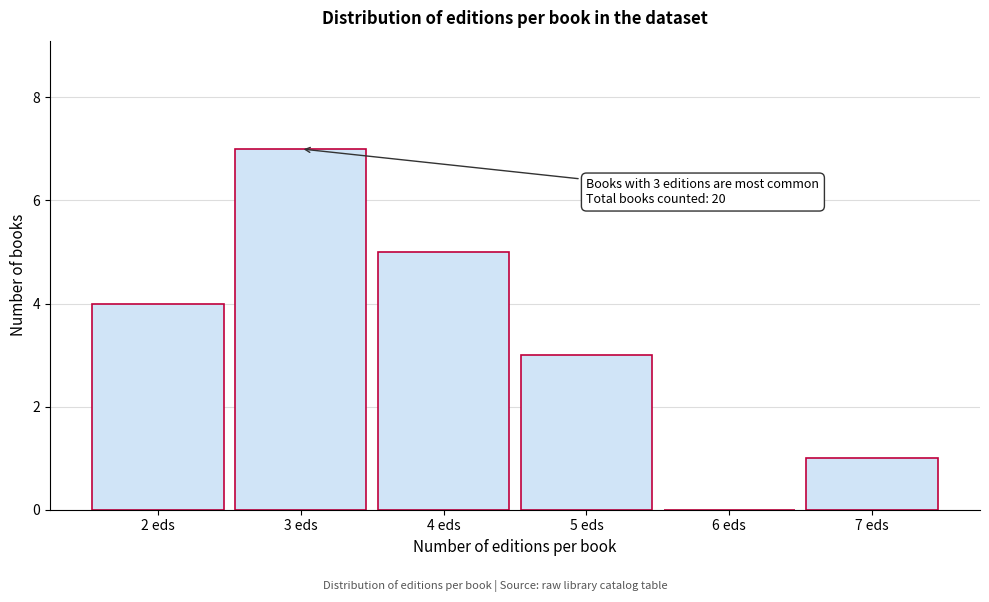

Which range on the x-axis has the tallest bar?

2.5 to 3.5